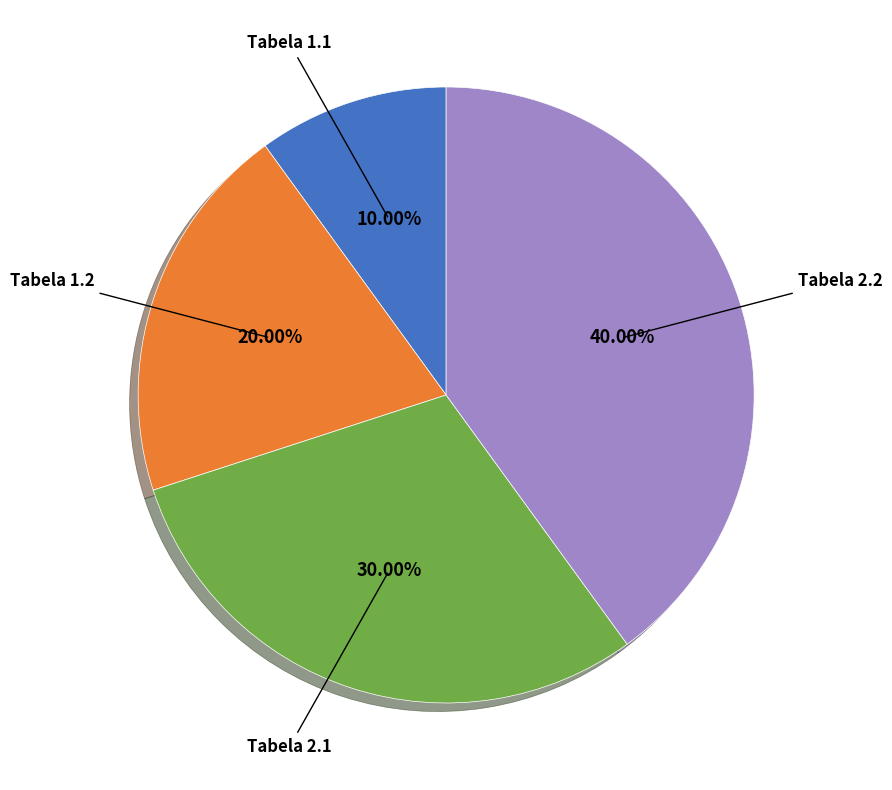

To the nearest percent, what portion does Tabela 1.1 represent?

10%